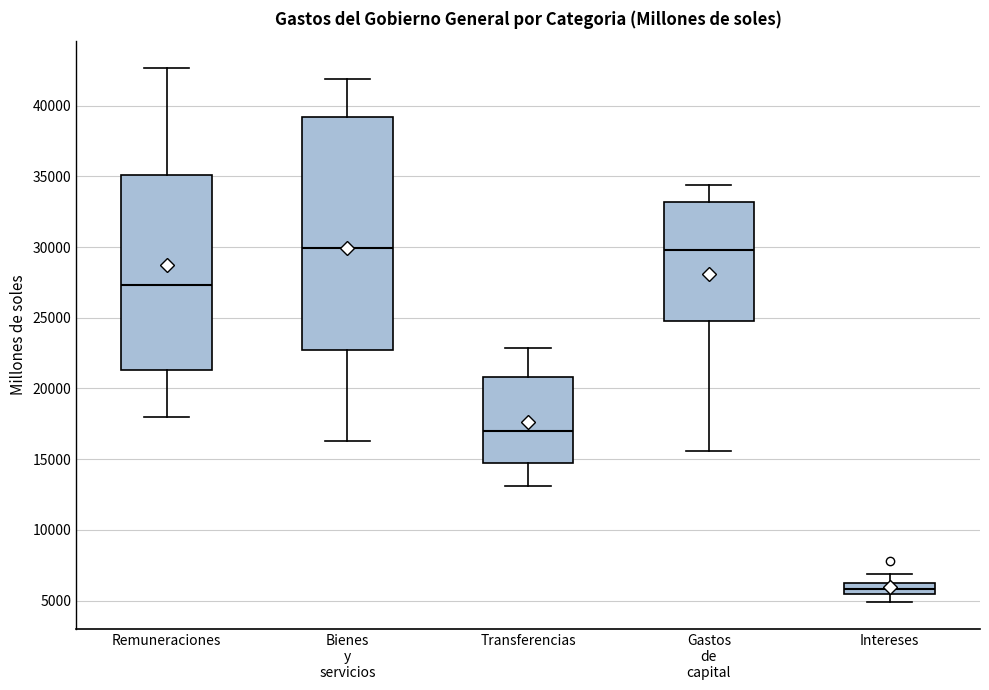

Where does the upper whisker of the box for Remuneraciones end on the y-axis? The values are not printed on the chart, so give them approximately, as read against the axis.

42500